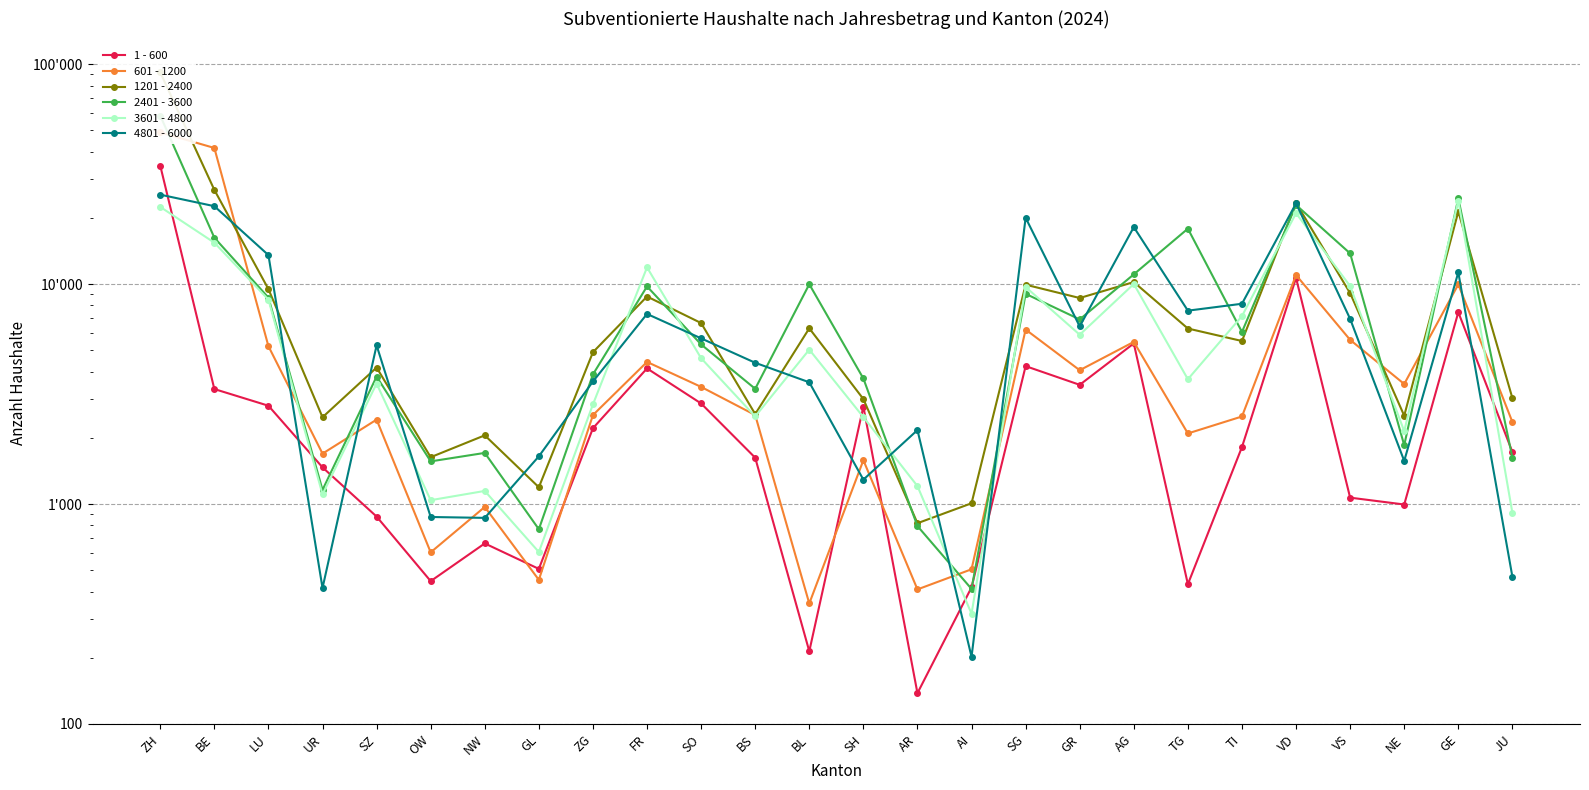

How many values in the 601 - 1200 series are below 2539?

13